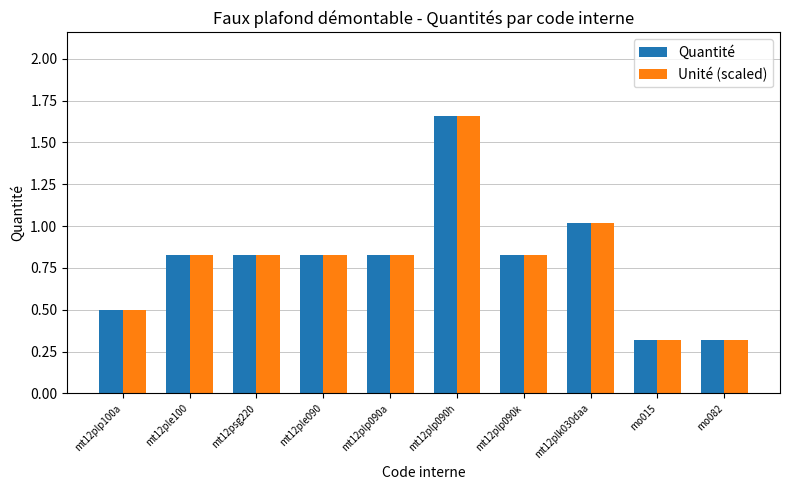

What is the difference between the second highest and second lowest values in the Quantité series?

0.7